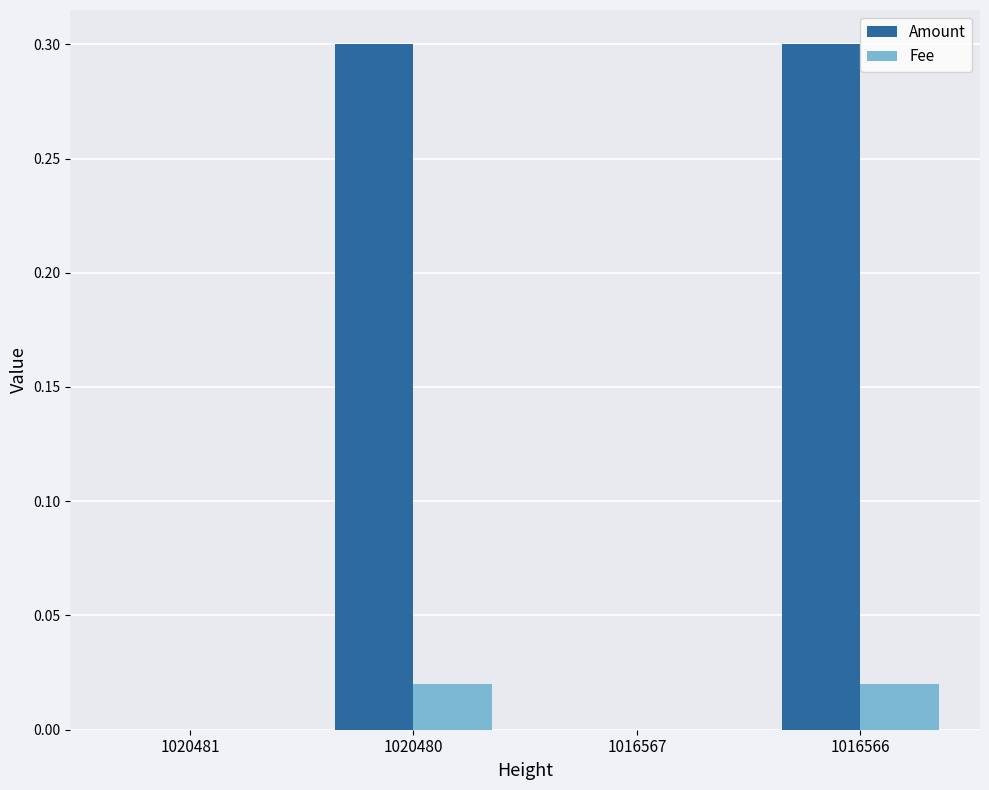

Between 1020481 and 1016566, which series saw the biggest shift?

Amount